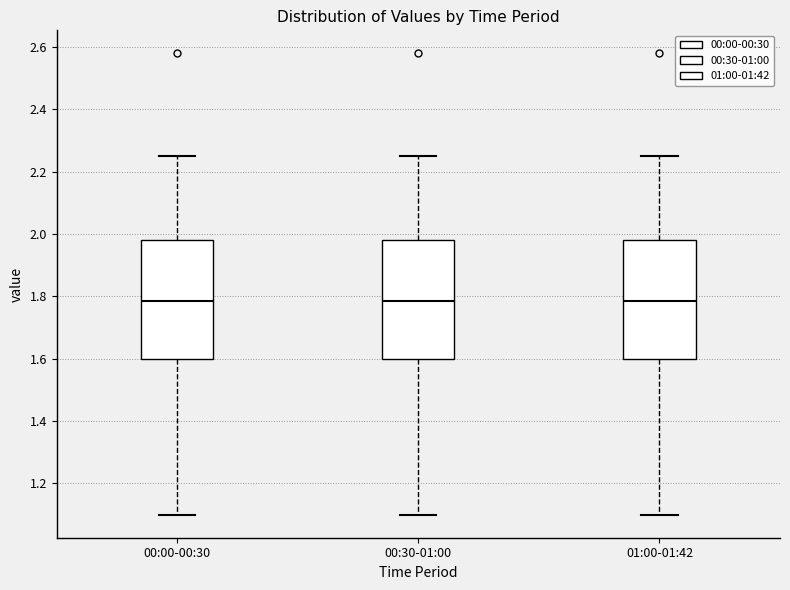

Reading left to right, transcribe this box plot: for each box, give where its median line is, the range the box spans, and where its two whiskers end, as read against the y-axis. The values are not printed on the chart, so give them approximately, as read against the axis.

00:00-00:30: median 1.78, box 1.60 to 1.98, whiskers 1.10 to 2.26
00:30-01:00: median 1.78, box 1.60 to 1.98, whiskers 1.10 to 2.26
01:00-01:42: median 1.78, box 1.60 to 1.98, whiskers 1.10 to 2.26